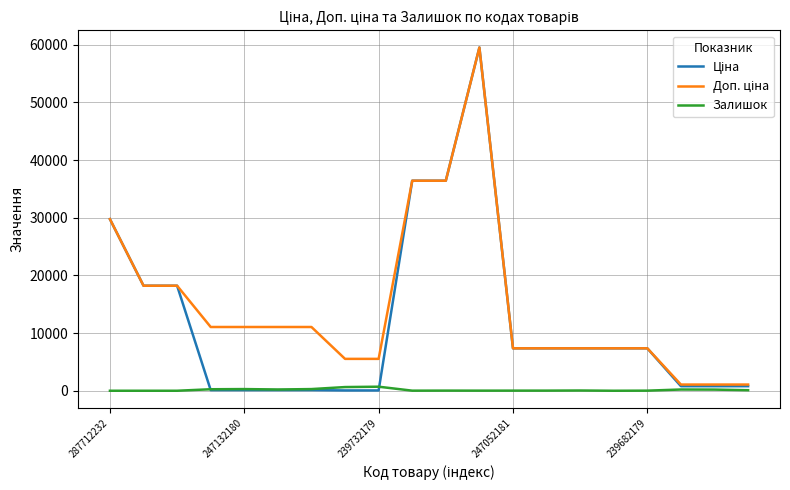

In Доп. ціна, how many points are higher than both neighbors (excluding endpoints)?

1